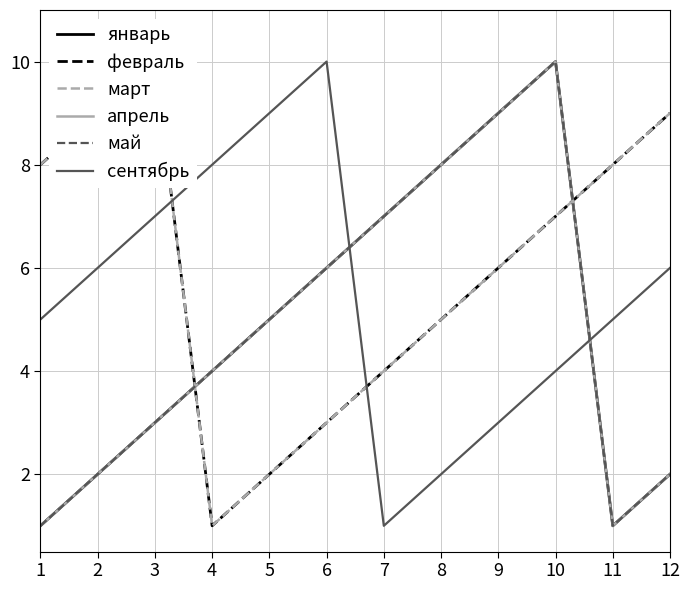

How many data points in сентябрь are above 6?

4